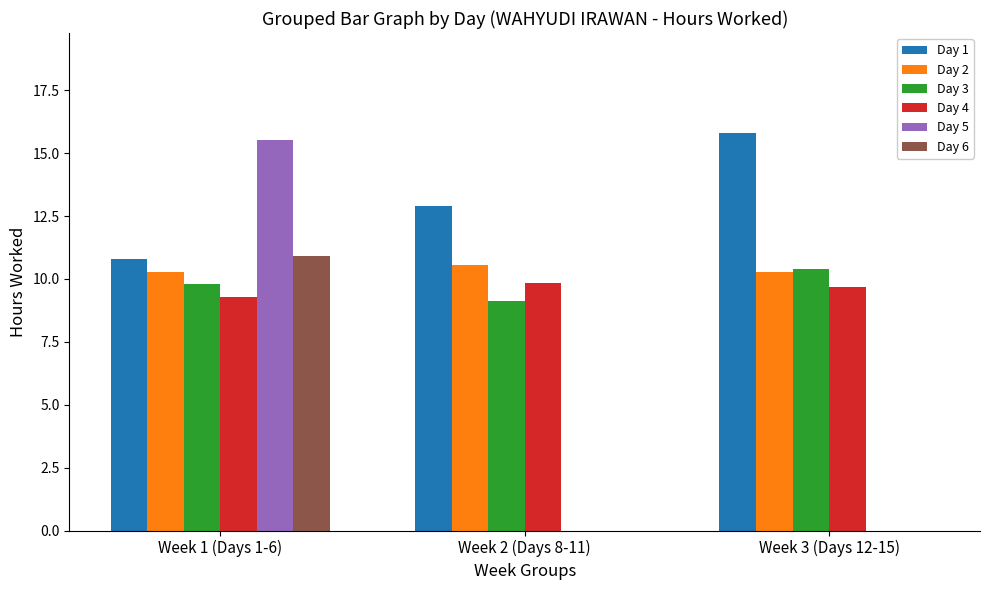

What is the greatest value displayed?

15.8